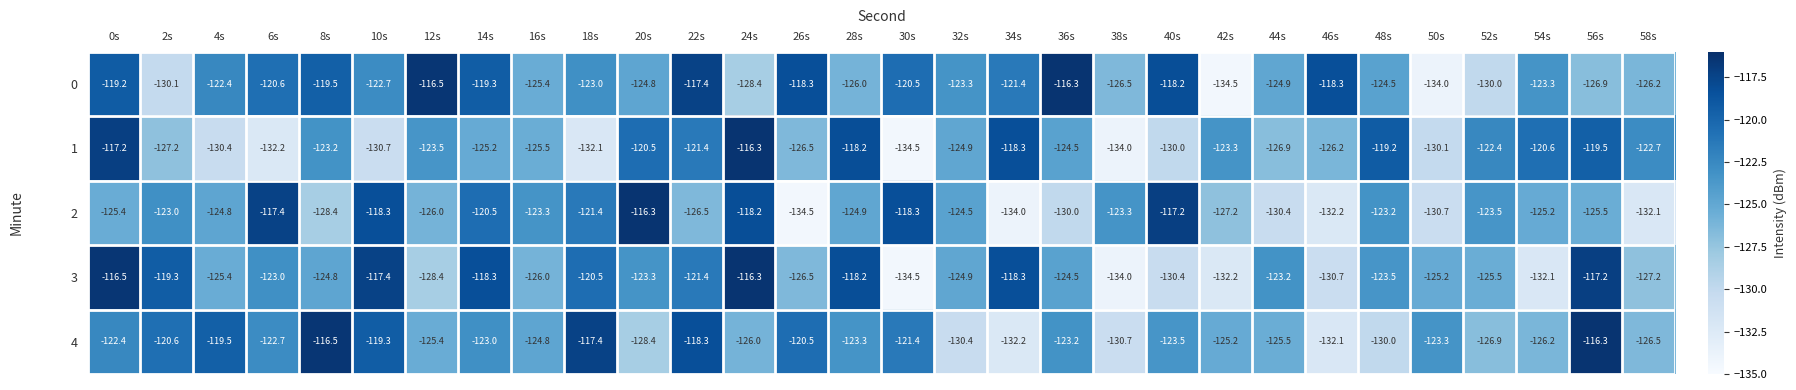

At which category is the sum across all series the highest?

0s